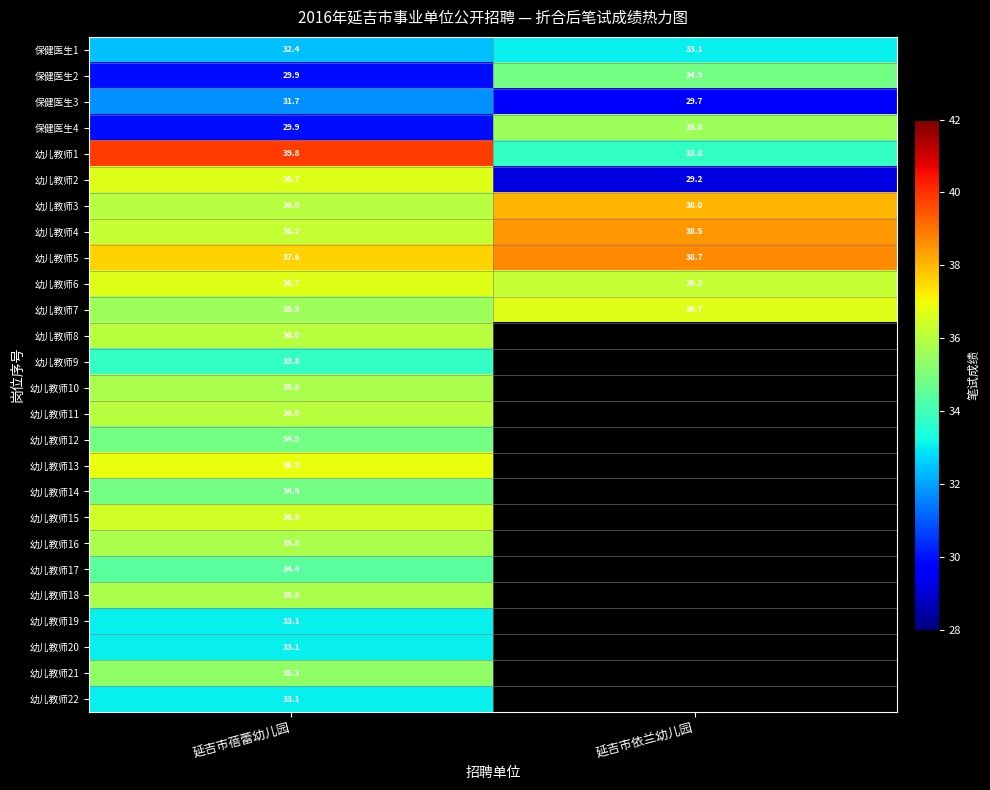

What is the difference between the highest and lowest values at 延吉市蓓蕾幼儿园?

9.9